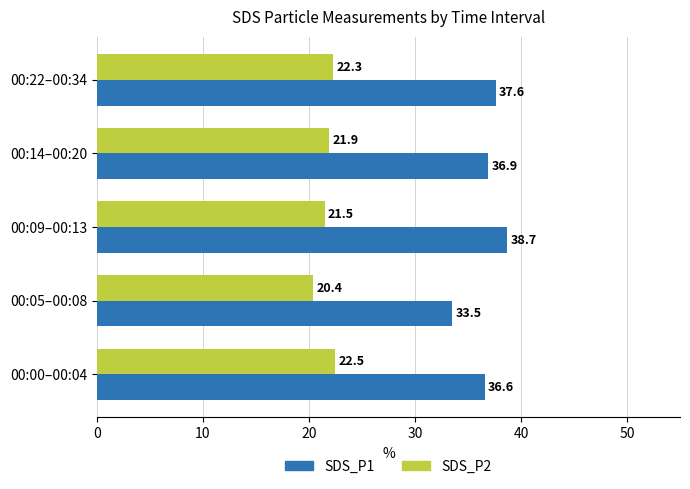

How many categories are shown in the chart?

5